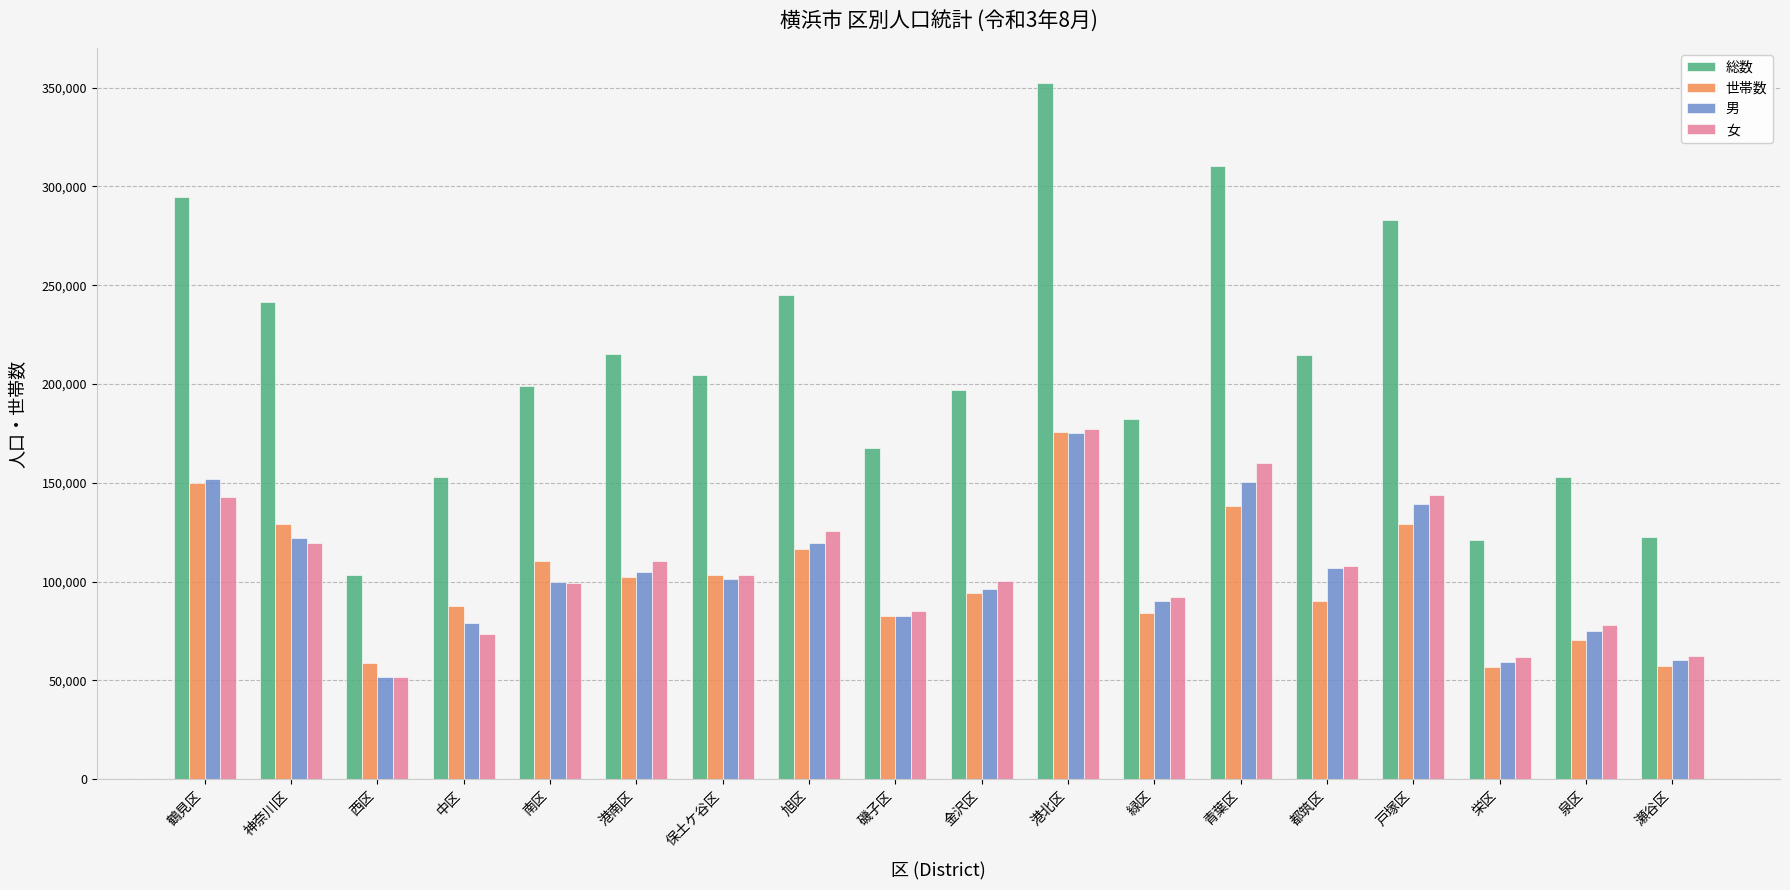

True or false: 女 has a value of 106597 at 瀬谷区.

False